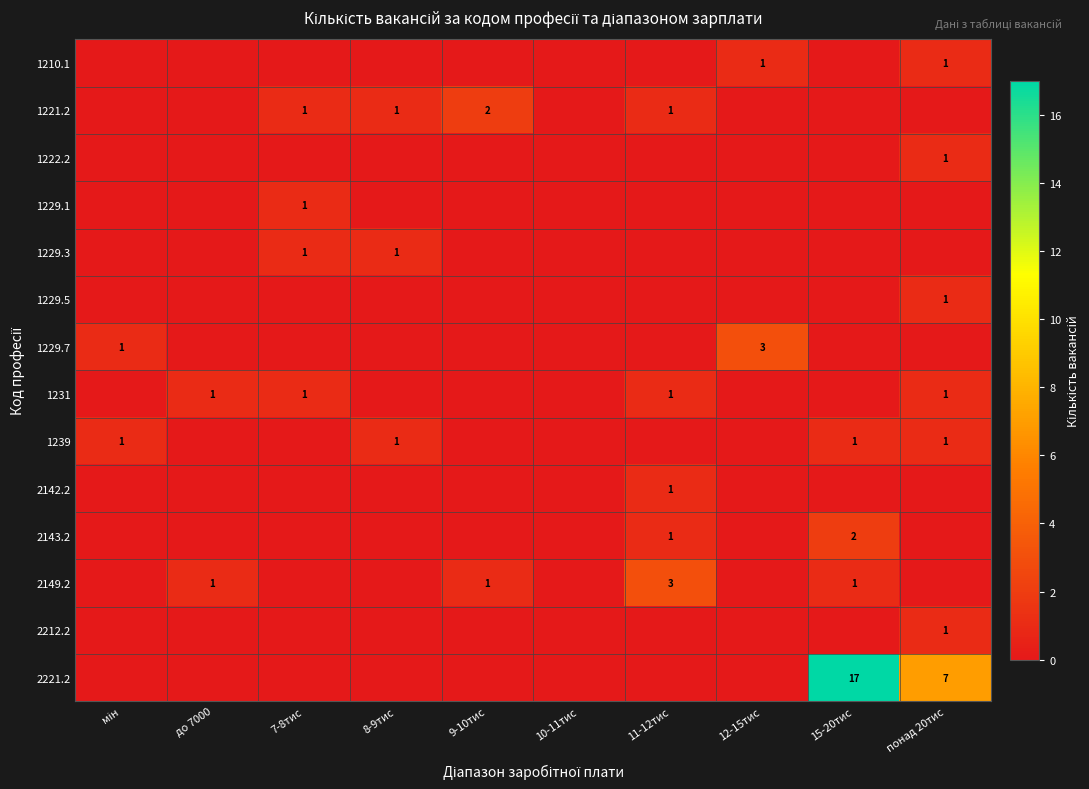

The value of 1231 at 7-8тис is 2. True or false?

False